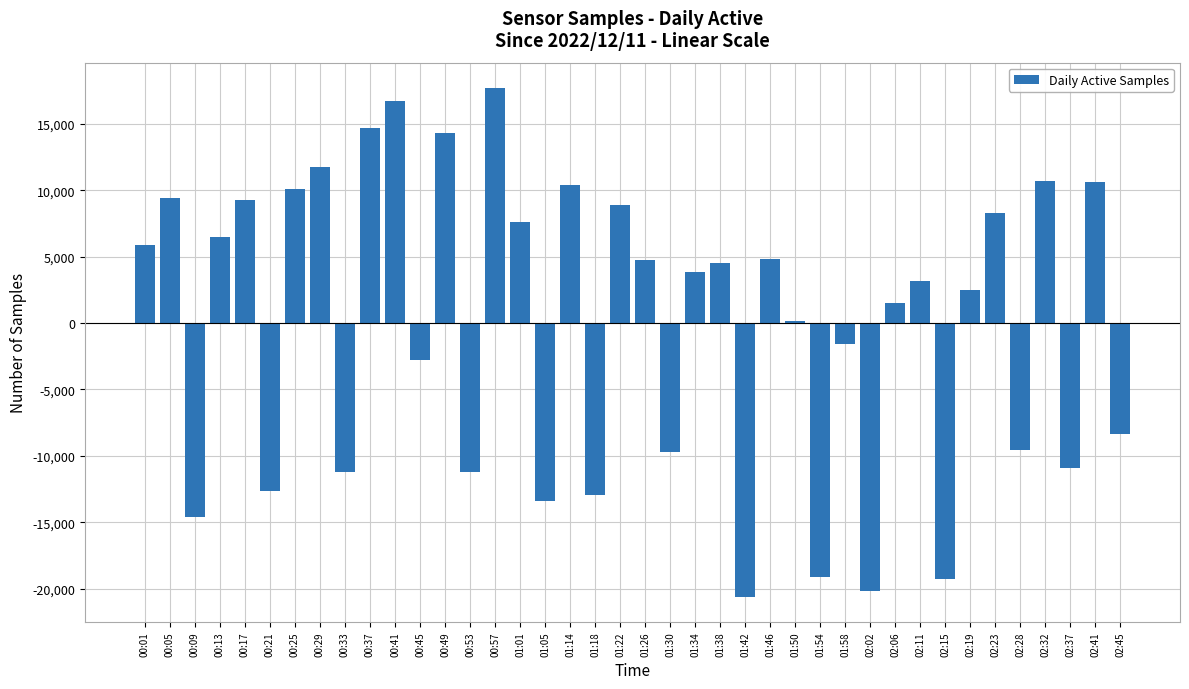

What is the value of the 29th bar from the left?

-1560.3